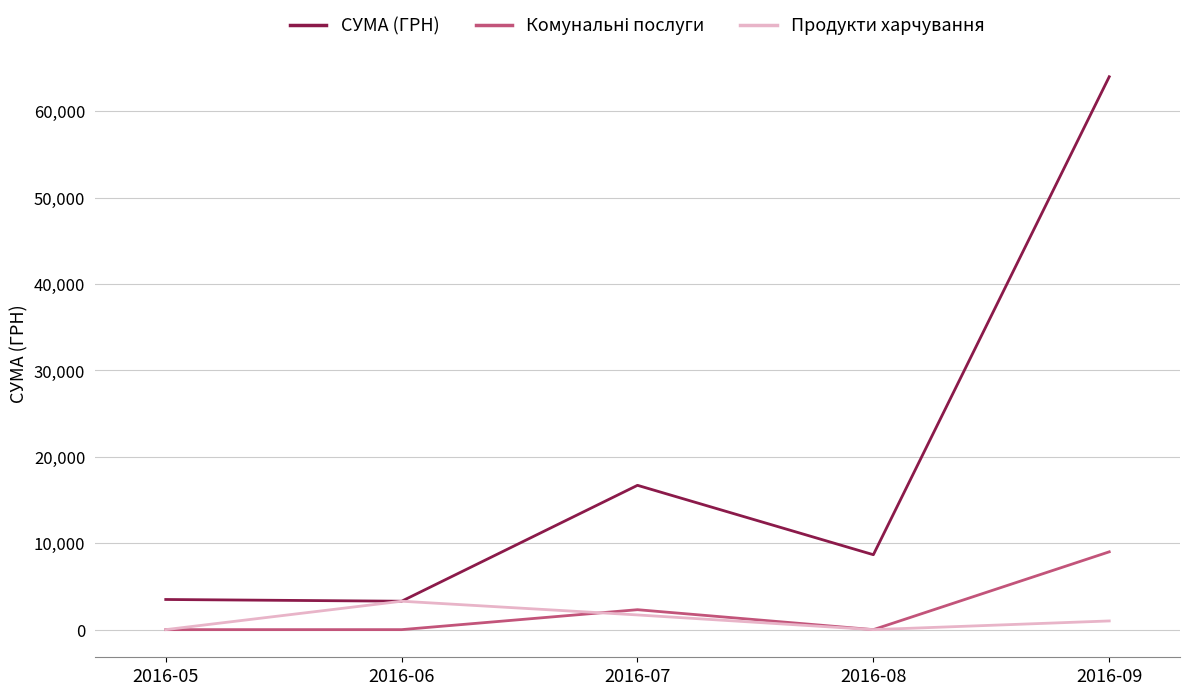

Which category has the highest value across all series?

2016-09